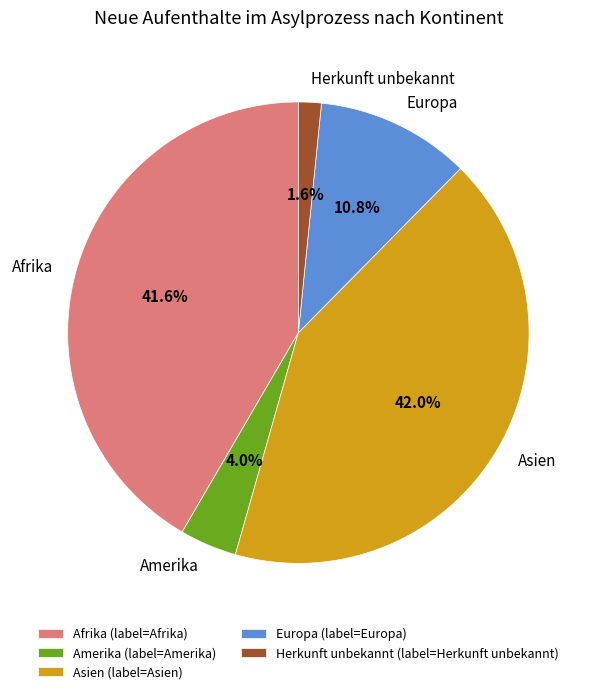

Does Herkunft unbekannt account for over 50% of the chart?

No